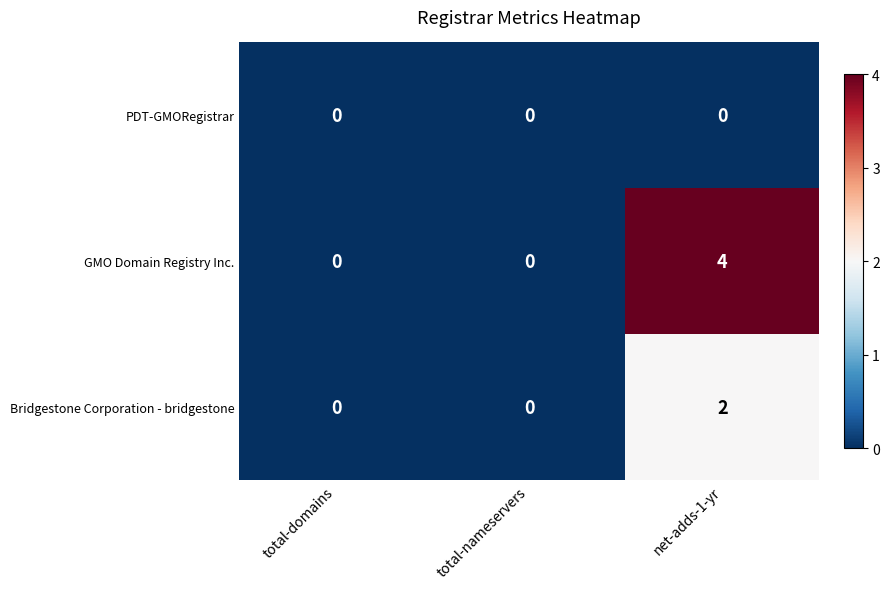

Which category has the highest value across all series?

net-adds-1-yr